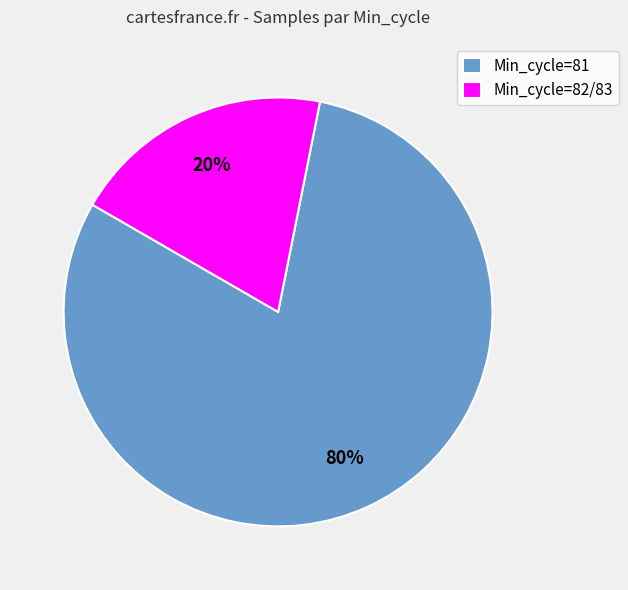

What percentage is the Min_cycle=81 slice, to the nearest percent?

80%